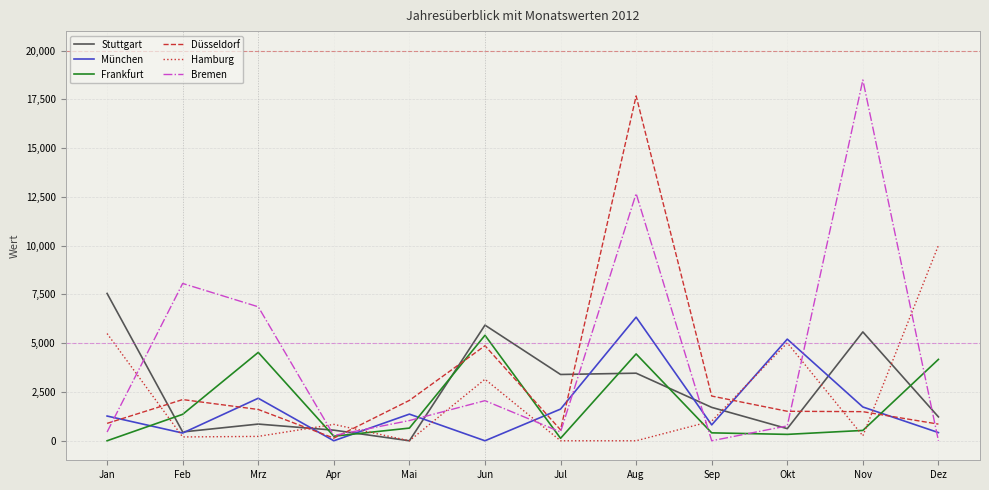

Rank the series at Aug from lowest to highest value.

Hamburg, Stuttgart, Frankfurt, München, Bremen, Düsseldorf